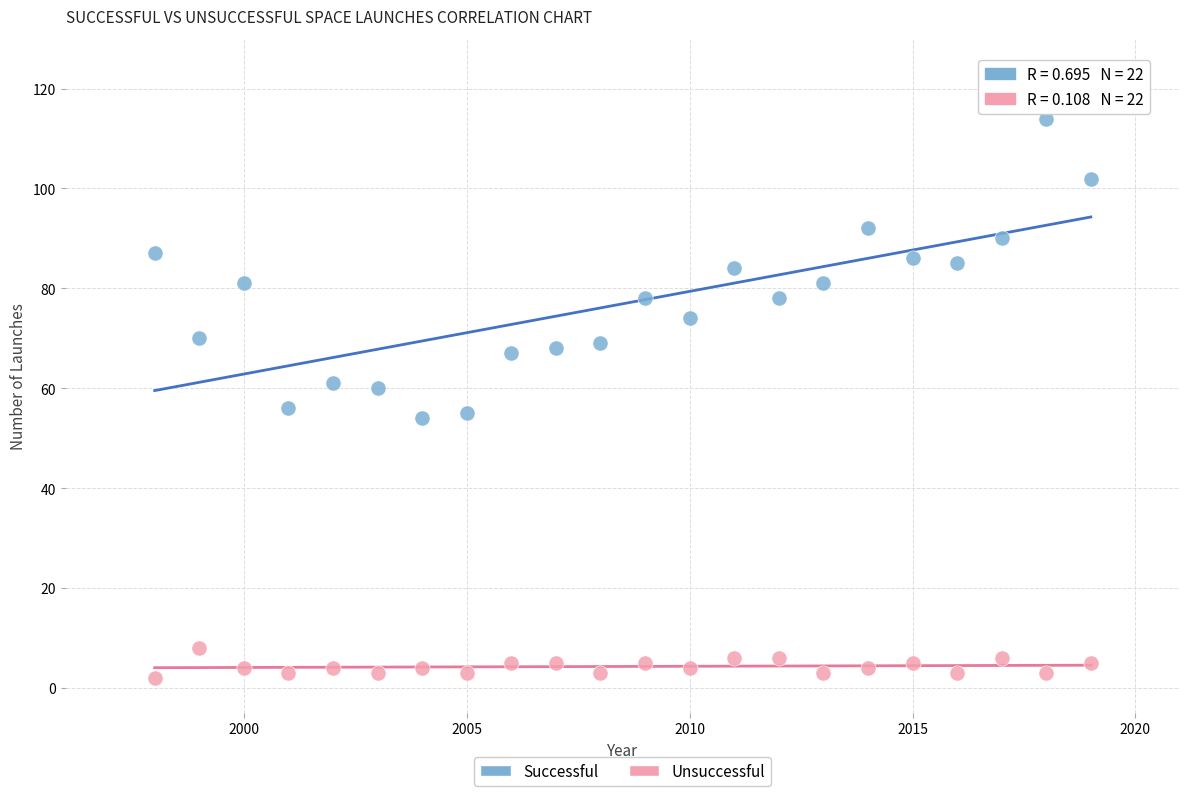

Across all data points, what is the range of X values (max minus min)?

21